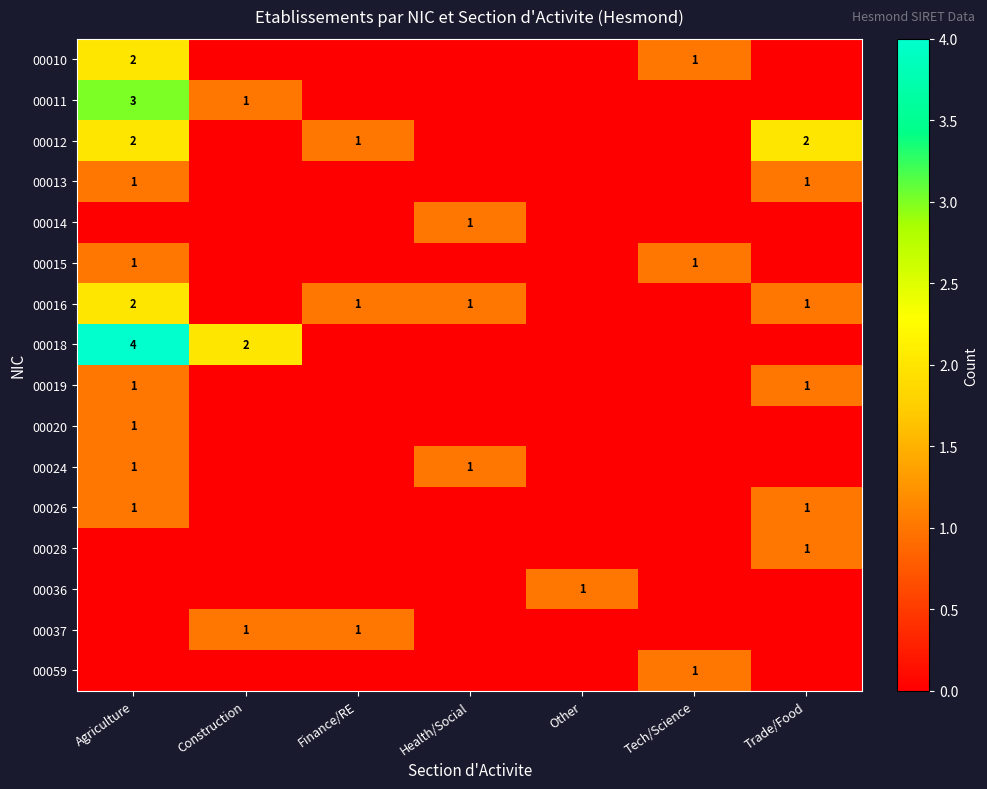

Which category has the lowest value across all series?

Construction